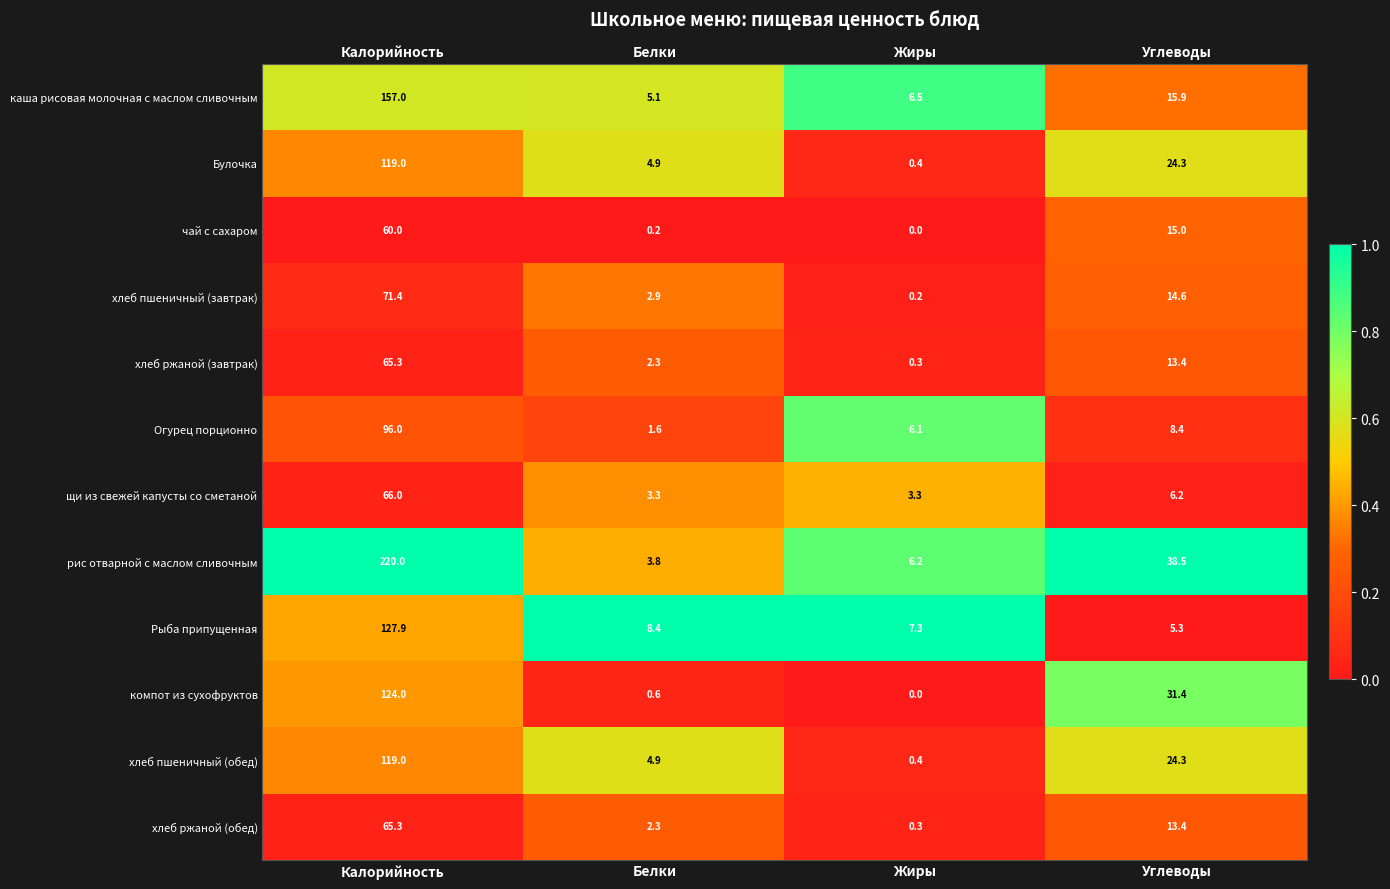

List the labels in order of Булочка value, largest first.

Калорийность, Углеводы, Белки, Жиры